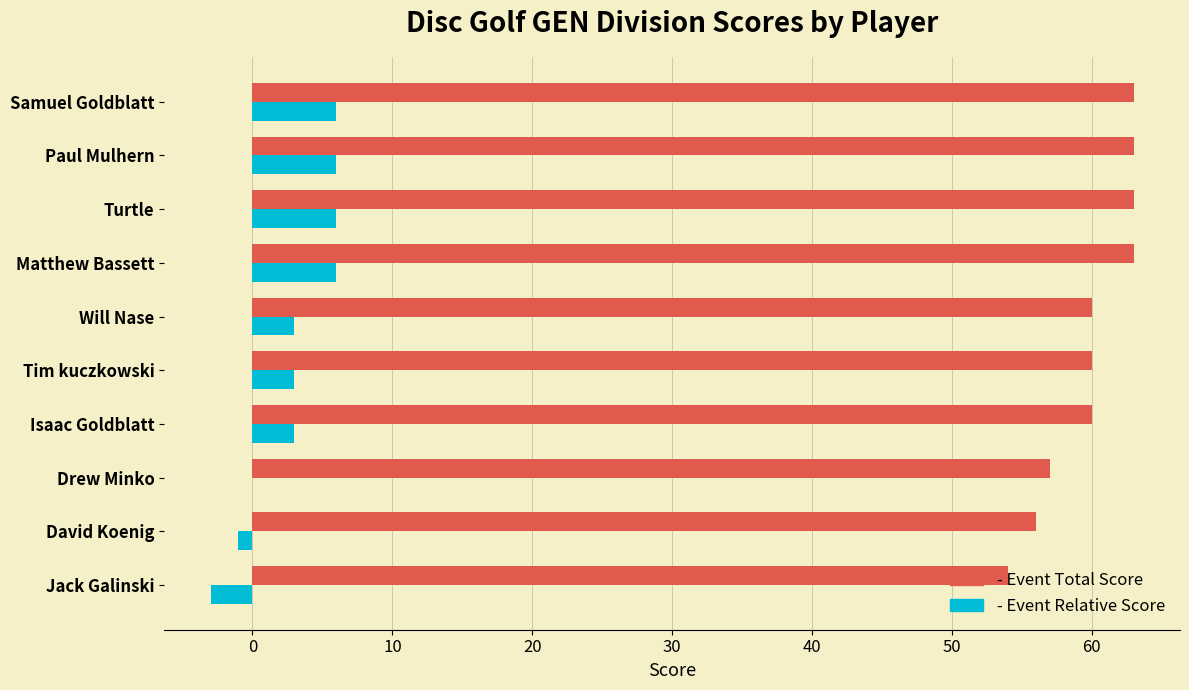

What is the total value across all series at Drew Minko?

57